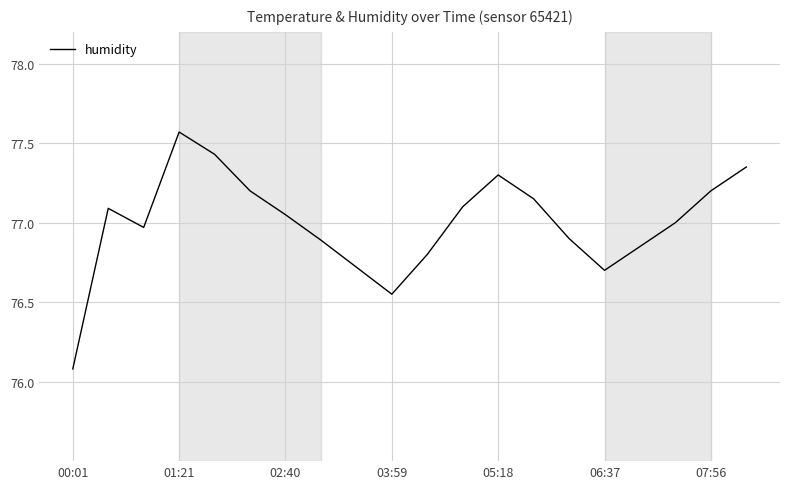

What is the minimum value shown in the chart?

76.1